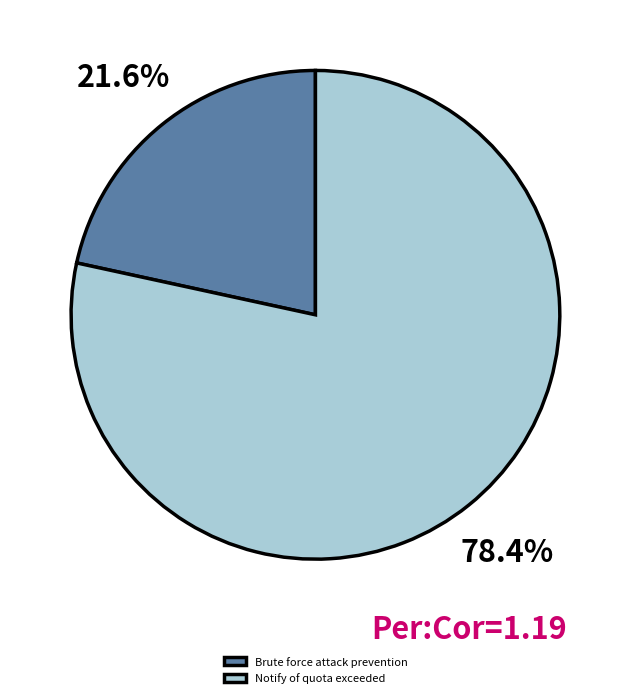

Do Brute force attack prevention and Notify of quota exceeded together represent more than half of the pie?

Yes